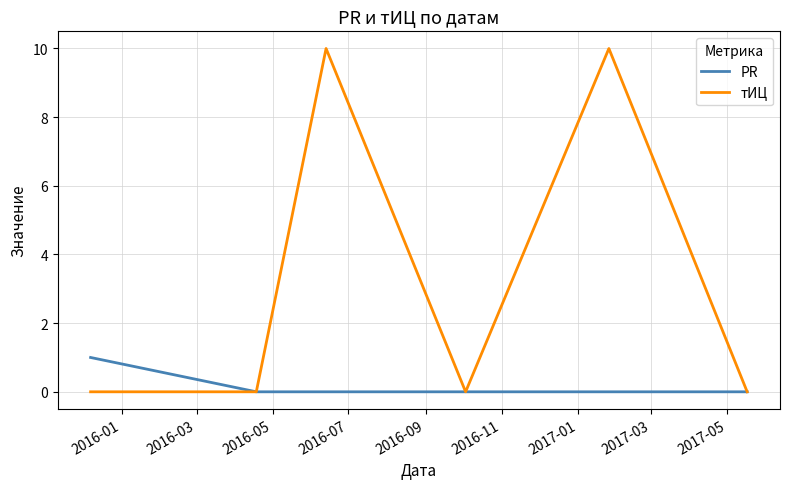

What is the maximum value shown in the chart?

10